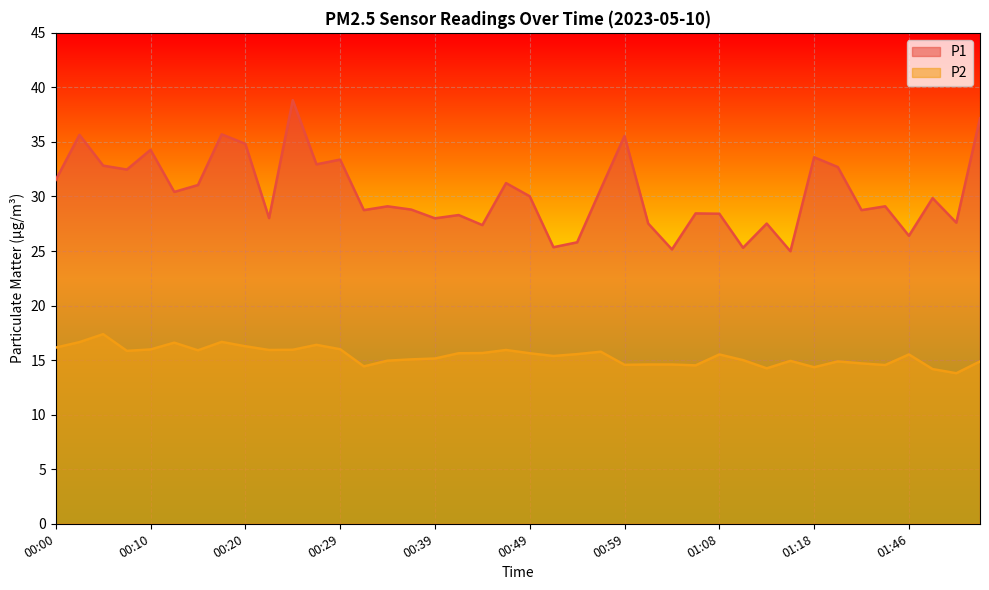

What is the difference between the maximum and minimum values in the P2 series?

3.6